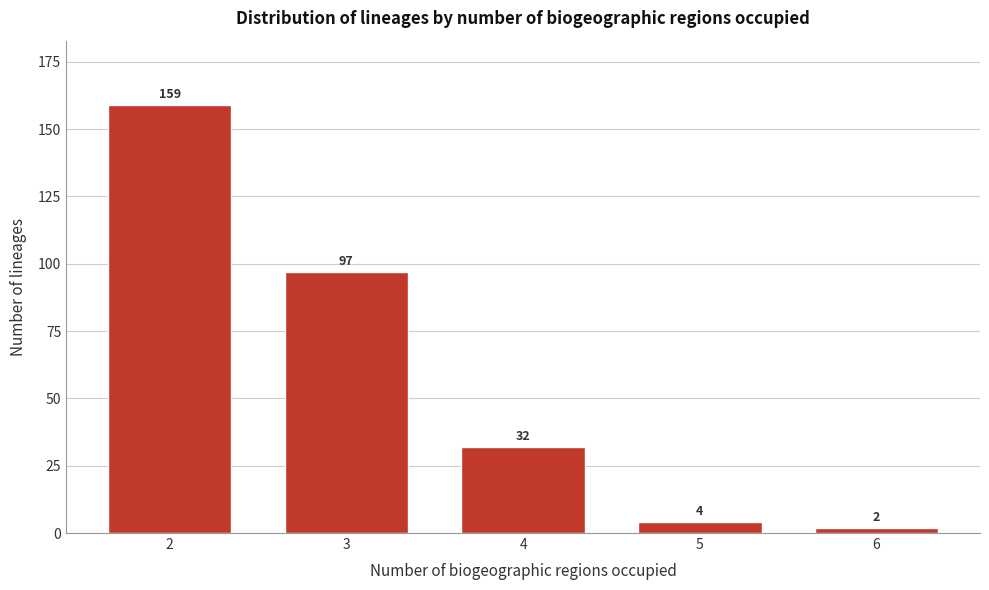

Reading left to right, list all the values displayed in this chart.

2=159	3=97	4=32	5=4	6=2